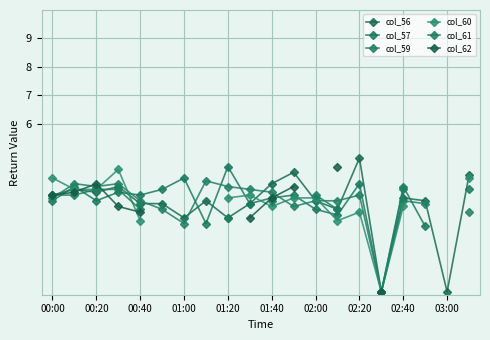

In col_59, how many points are lower than both neighbors (excluding endpoints)?

4